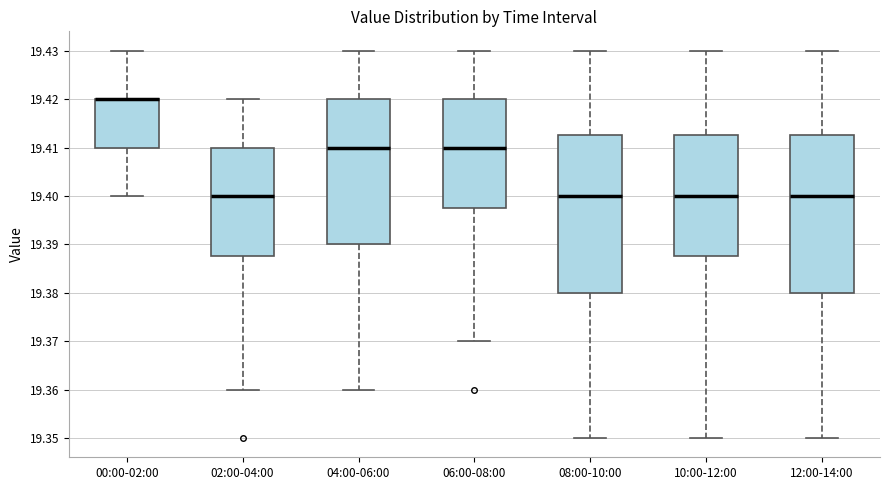

Reading left to right, transcribe this box plot: for each box, give where its median line is, the range the box spans, and where its two whiskers end, as read against the y-axis. The values are not printed on the chart, so give them approximately, as read against the axis.

00:00-02:00: median 19.420 (drawn on the box's upper edge), box 19.410 to 19.420, whiskers 19.400 to 19.430
02:00-04:00: median 19.400, box 19.388 to 19.410, whiskers 19.360 to 19.420
04:00-06:00: median 19.410, box 19.390 to 19.420, whiskers 19.360 to 19.430
06:00-08:00: median 19.410, box 19.398 to 19.420, whiskers 19.370 to 19.430
08:00-10:00: median 19.400, box 19.380 to 19.413, whiskers 19.350 to 19.430
10:00-12:00: median 19.400, box 19.388 to 19.413, whiskers 19.350 to 19.430
12:00-14:00: median 19.400, box 19.380 to 19.413, whiskers 19.350 to 19.430